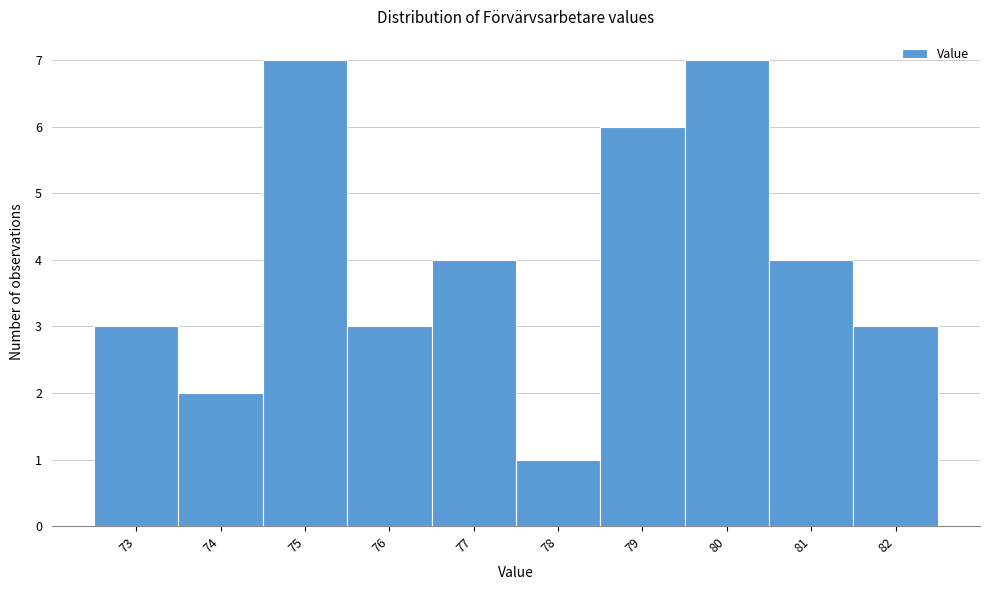

Reading left to right, list all the values displayed in this chart.

73=3	74=2	75=7	76=3	77=4	78=1	79=6	80=7	81=4	82=3